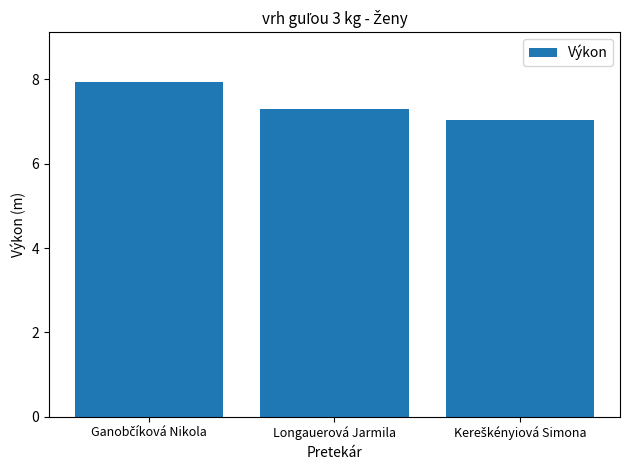

What is the label of the 2nd bar from the left?

Longauerová Jarmila